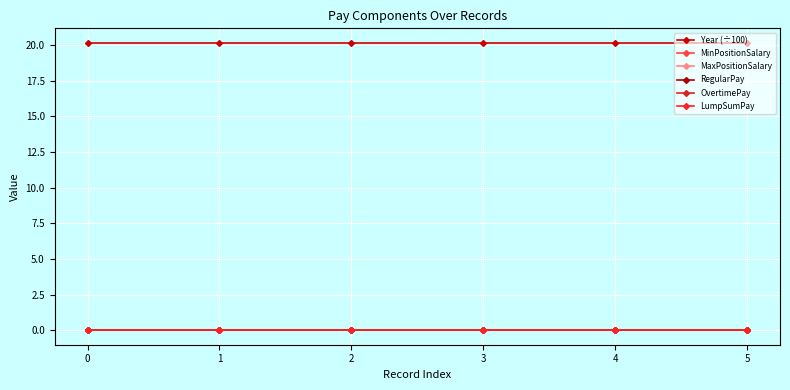

What is the difference between the highest and lowest values at 0?

20.2